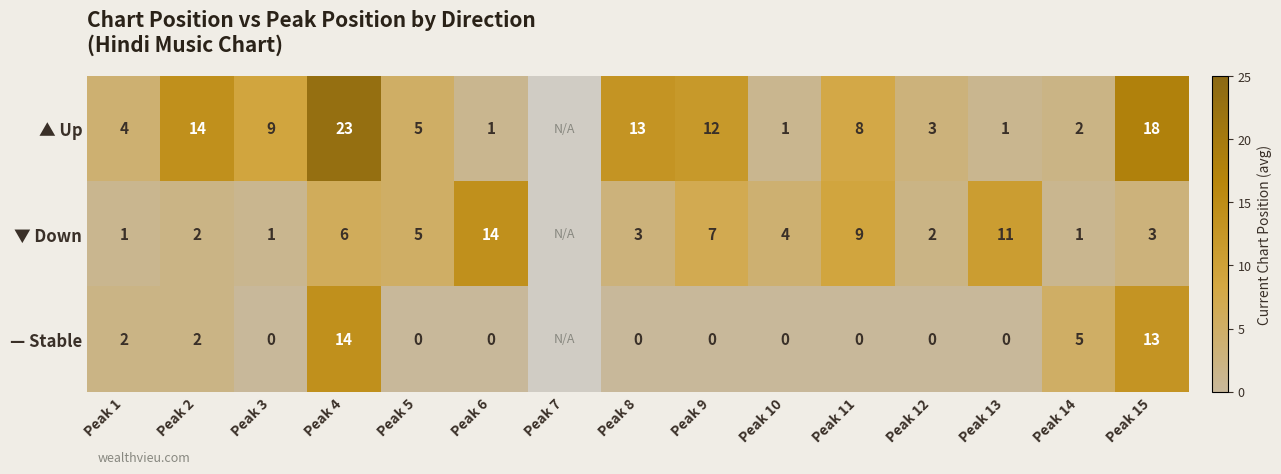

What is the total value across all series at Peak 11?

17